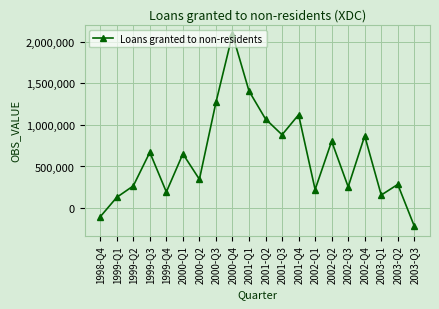

What position from the left is 2000-Q3?

8